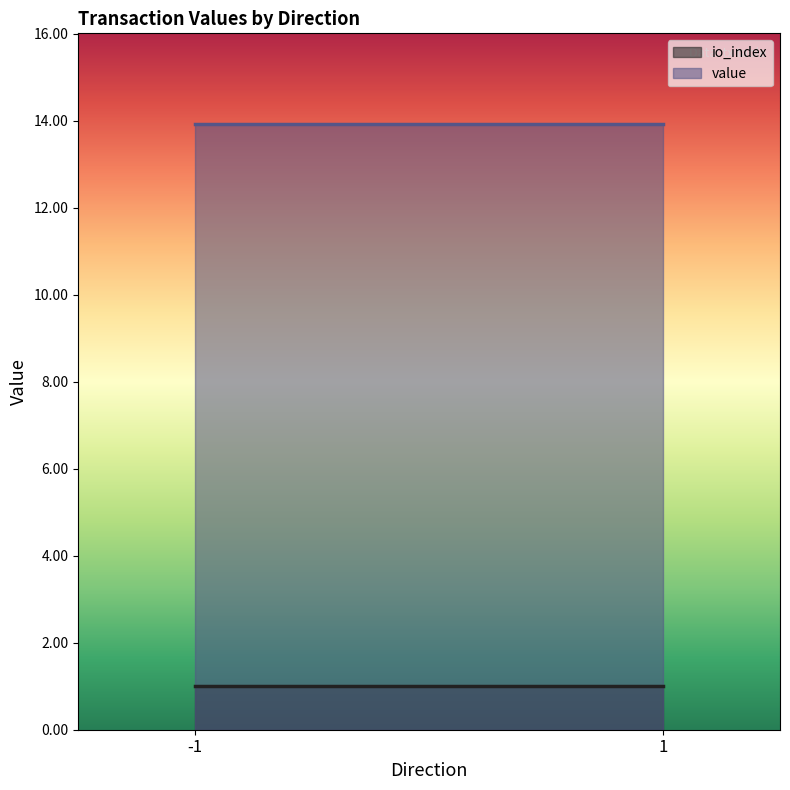

What is the maximum value shown in the chart?

13.9